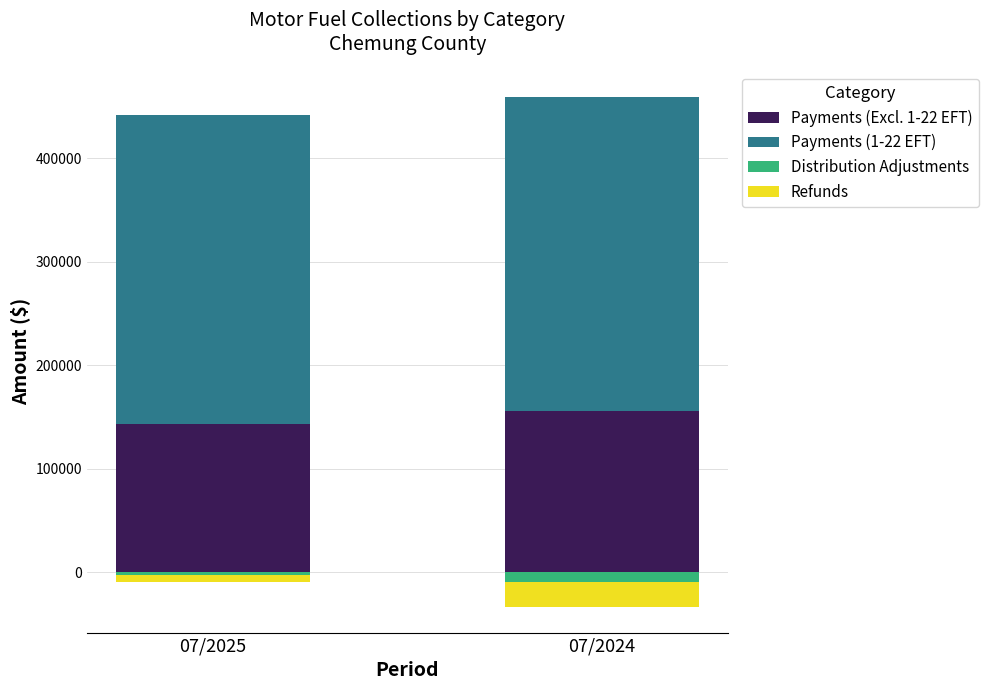

How many series are shown in this chart?

4